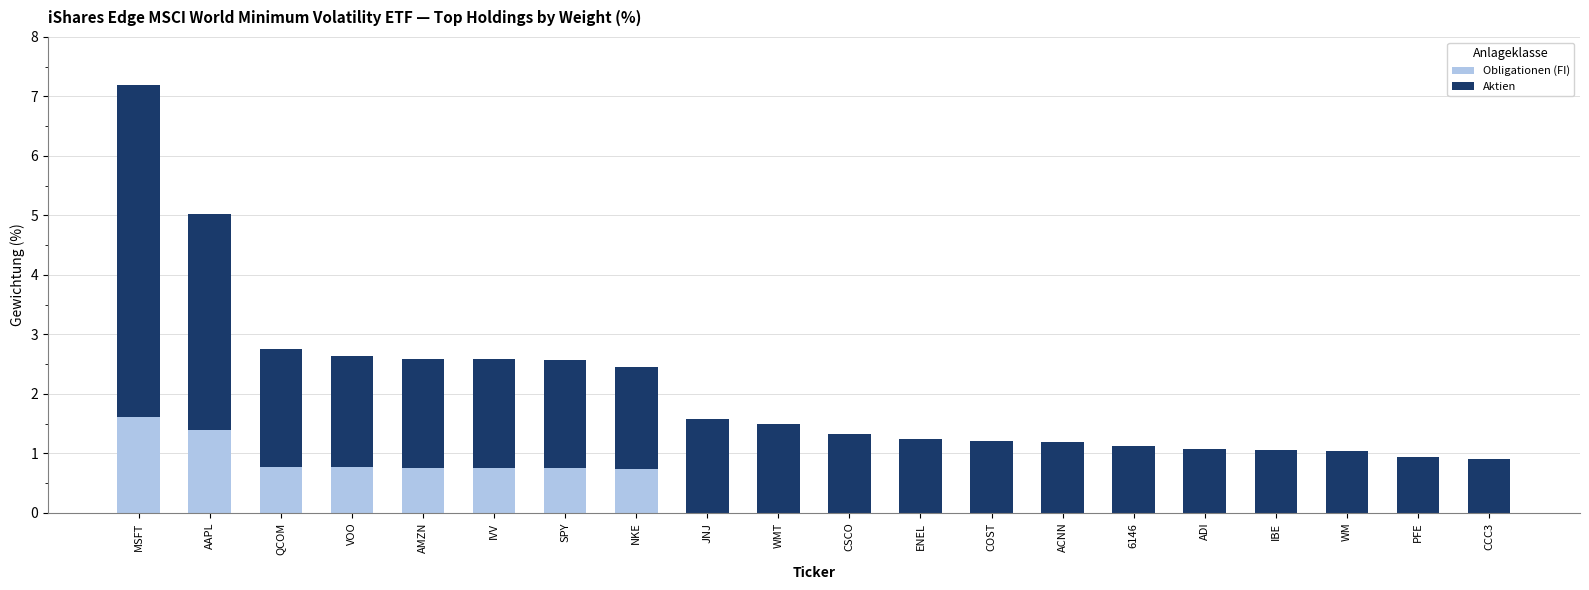

What are all the series names shown in the legend?

Obligationen (FI), Aktien